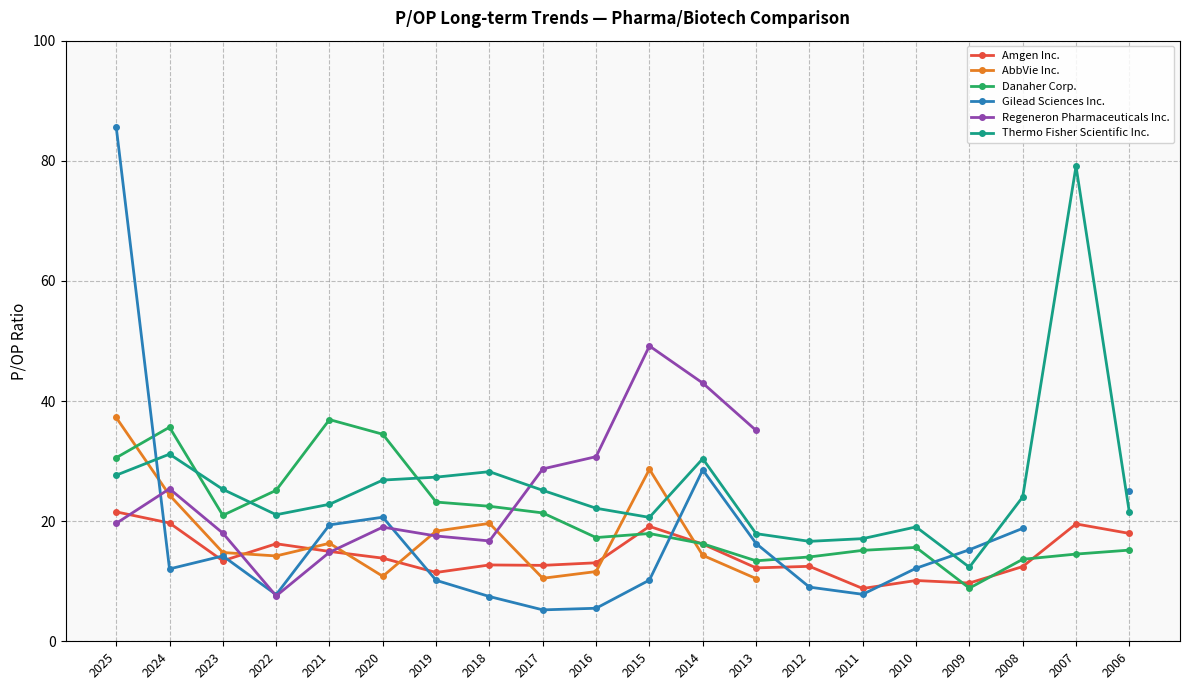

True or false: Thermo Fisher Scientific Inc. has a value of 79.1 at 2007.

True